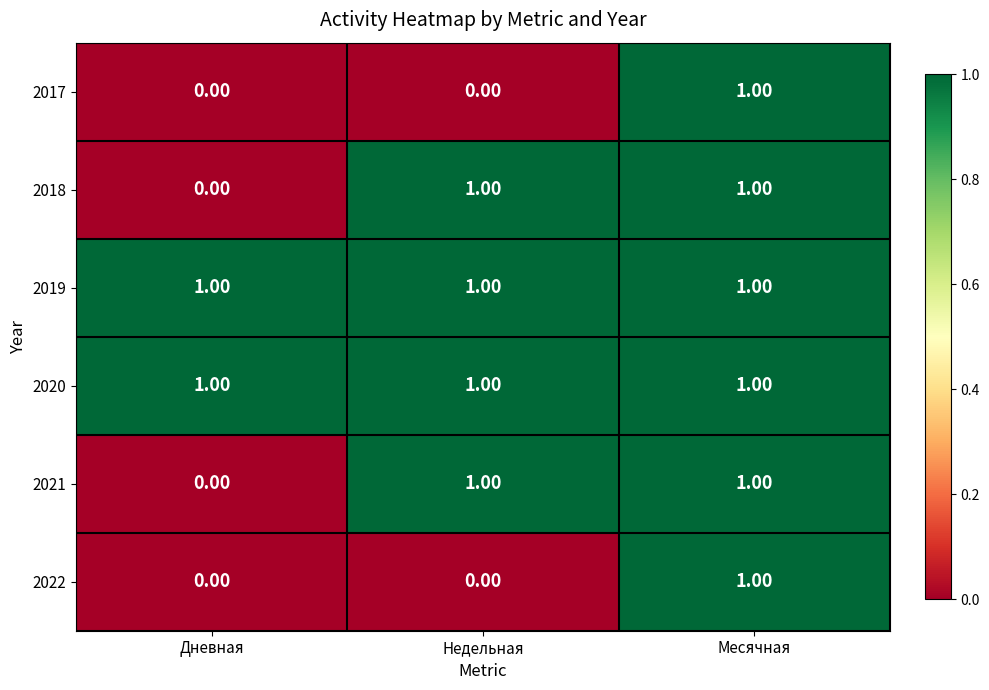

What is the sum of all 2020 values?

3